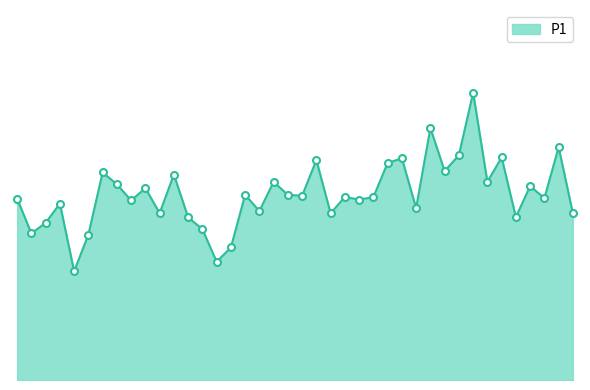

Does the chart have visible grid lines?

No